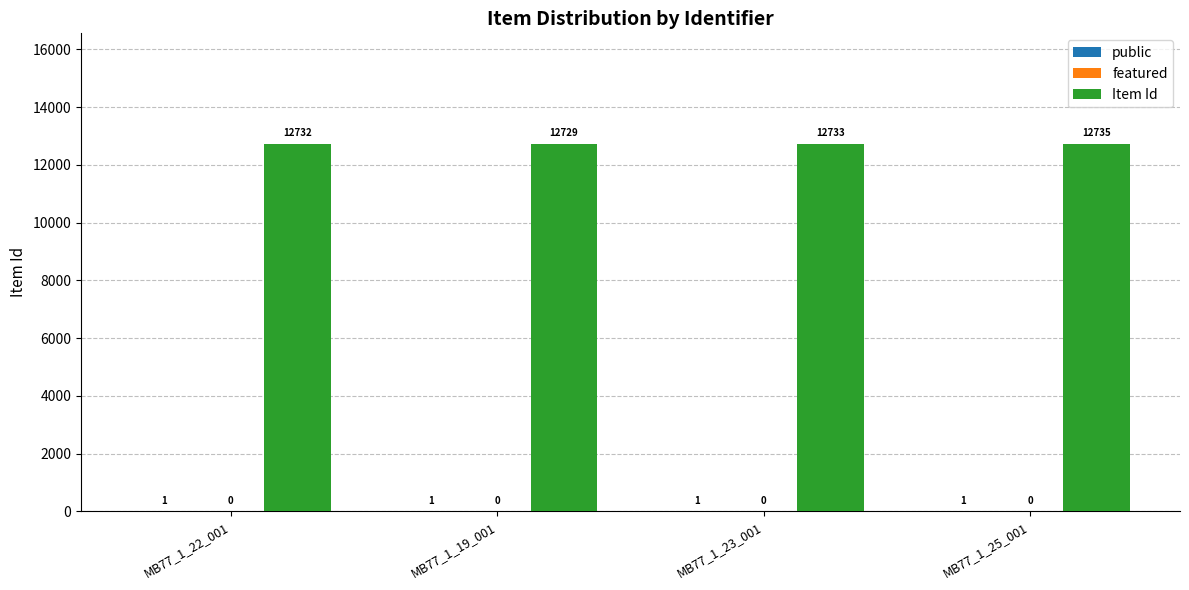

Which category has the highest value across all series?

MB77_1_25_001